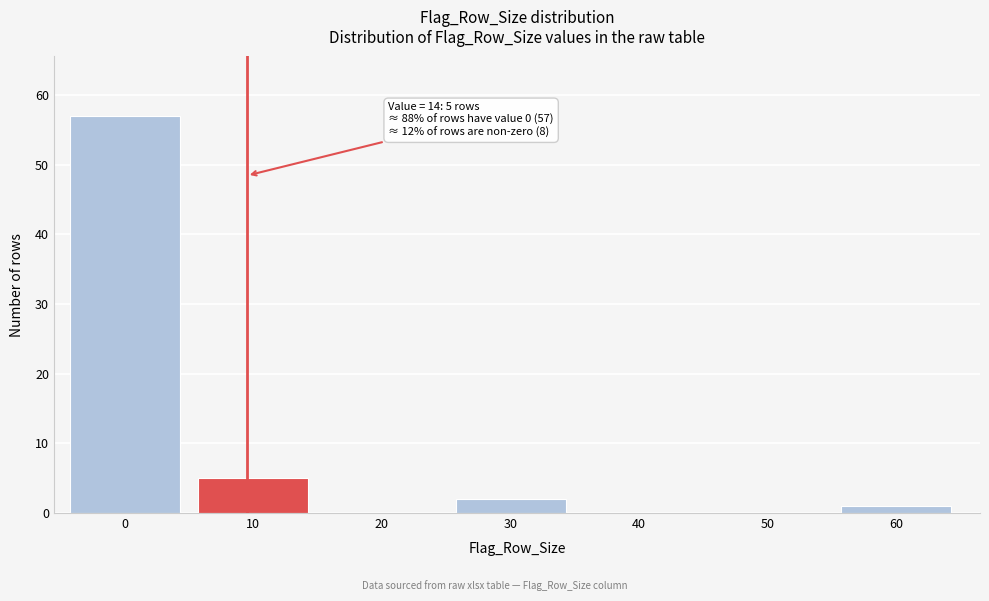

Reading right to left, extract all data points from this chart.

60=1	50=0	40=0	30=2	20=0	10=5	0=57